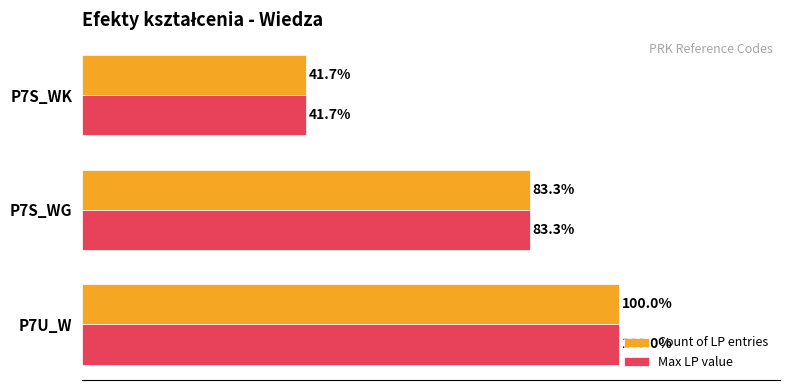

List the labels in order of Count of LP entries value, largest first.

P7U_W, P7S_WG, P7S_WK